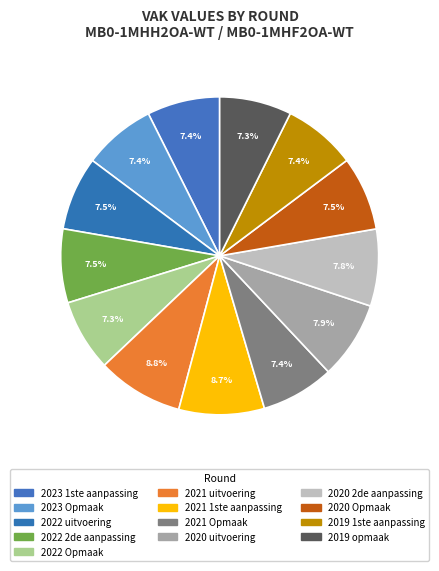

Which has a higher value, 2023 Opmaak or 2022 uitvoering?

2022 uitvoering